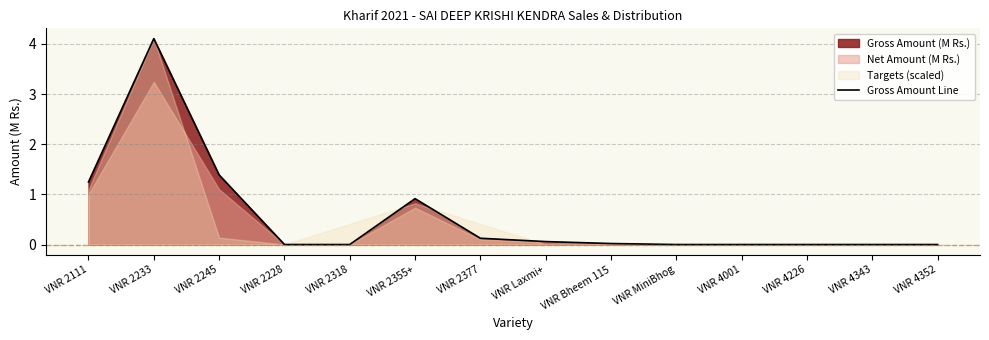

What is the maximum value for Gross Amount Line?

4.1